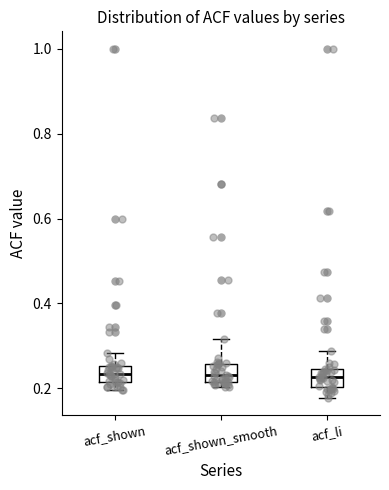

Reading left to right, transcribe this box plot: for each box, give where its median line is, the range the box spans, and where its two whiskers end, as read against the y-axis. The values are not printed on the chart, so give them approximately, as read against the axis.

acf_shown: median 0.24, box 0.22 to 0.26, whiskers 0.20 to 0.28
acf_shown_smooth: median 0.24, box 0.22 to 0.26, whiskers 0.20 to 0.32
acf_li: median 0.22, box 0.20 to 0.24, whiskers 0.18 to 0.28